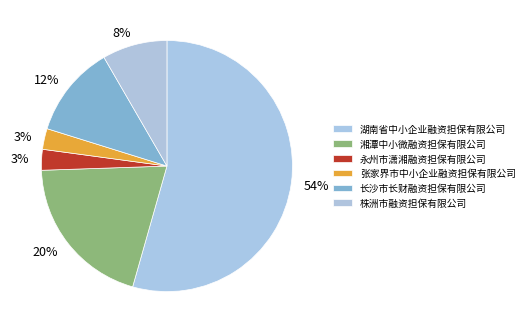

Is 湖南省中小企业融资担保有限公司 the majority of the pie?

Yes